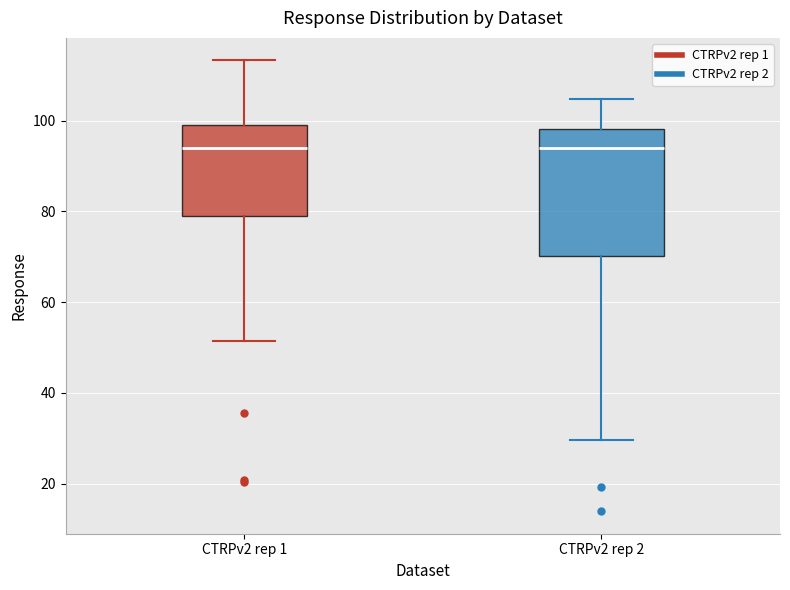

Reading left to right, transcribe this box plot: for each box, give where its median line is, the range the box spans, and where its two whiskers end, as read against the y-axis. The values are not printed on the chart, so give them approximately, as read against the axis.

CTRPv2 rep 1: median 94, box 80 to 98, whiskers 52 to 114
CTRPv2 rep 2: median 94, box 70 to 98, whiskers 30 to 104